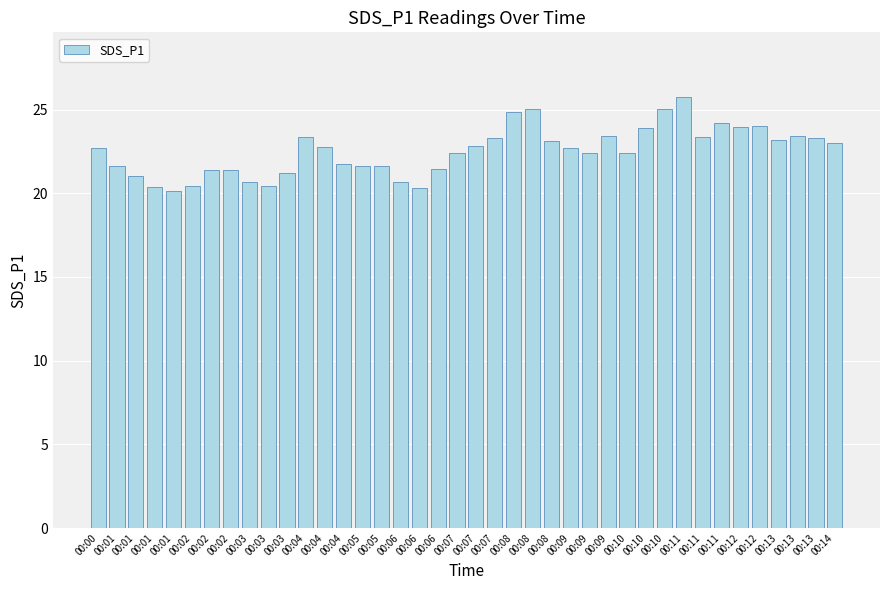

Which label corresponds to the largest value in the chart?

00:11